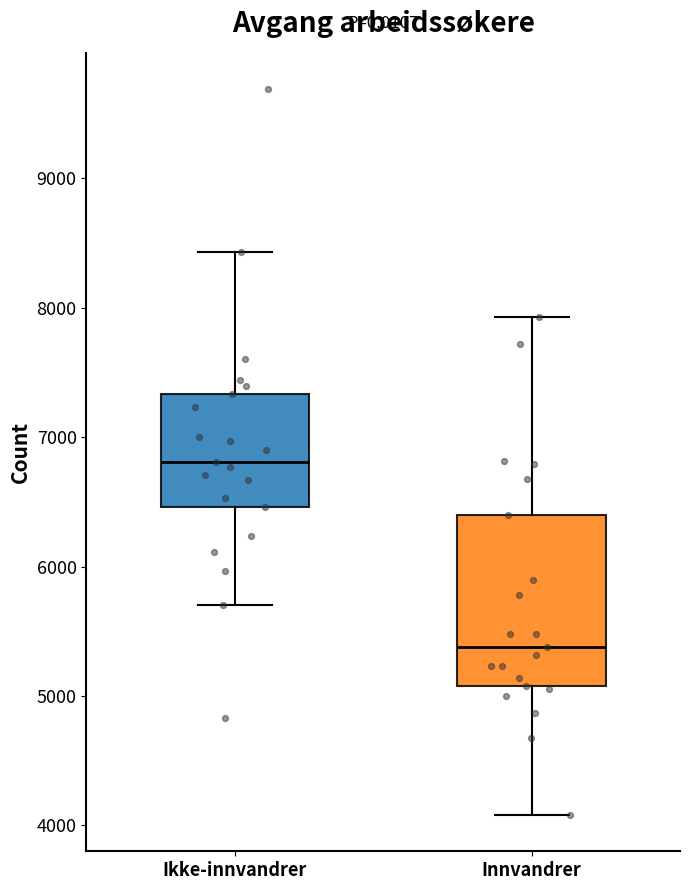

Comparing the boxes themselves (not the whiskers), which one is the tallest?

Innvandrer